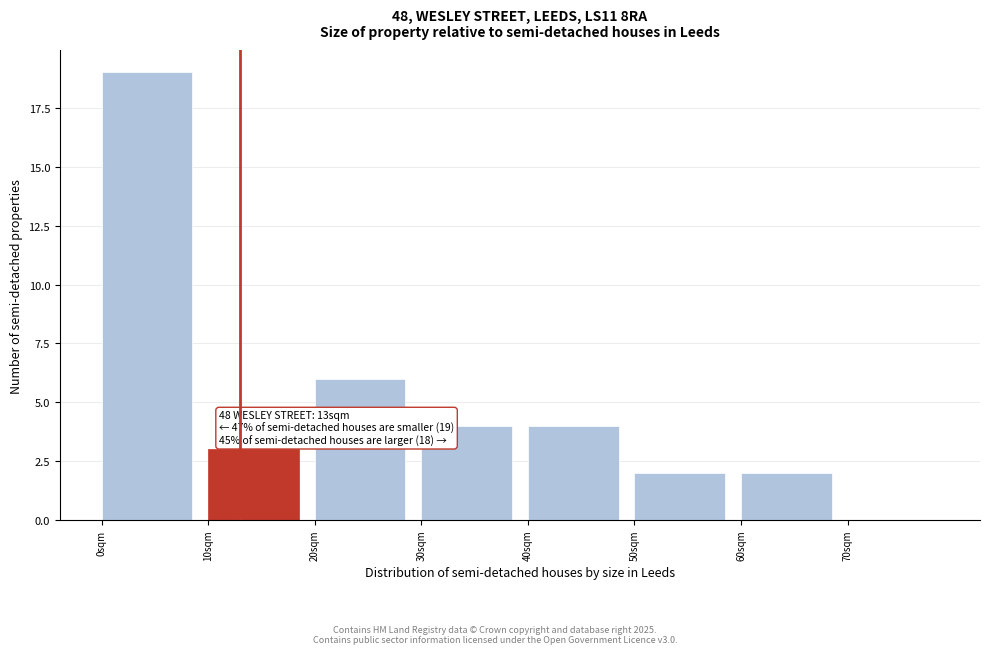

Which range on the x-axis has the tallest bar?

0 to 10